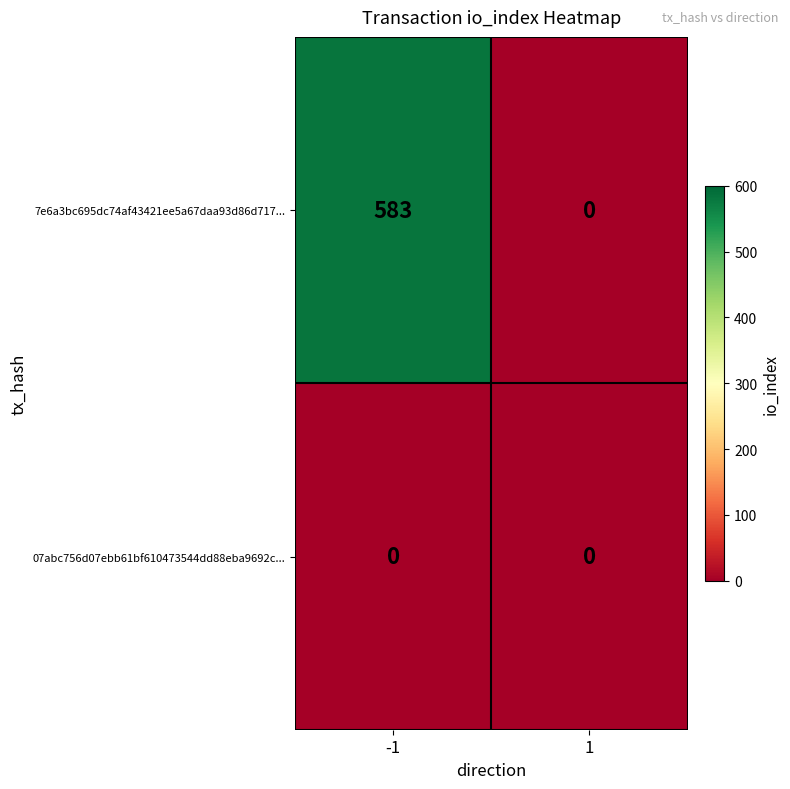

Which series has the largest total across all categories?

7e6a3bc695dc74af43421ee5a67daa93d86d717...